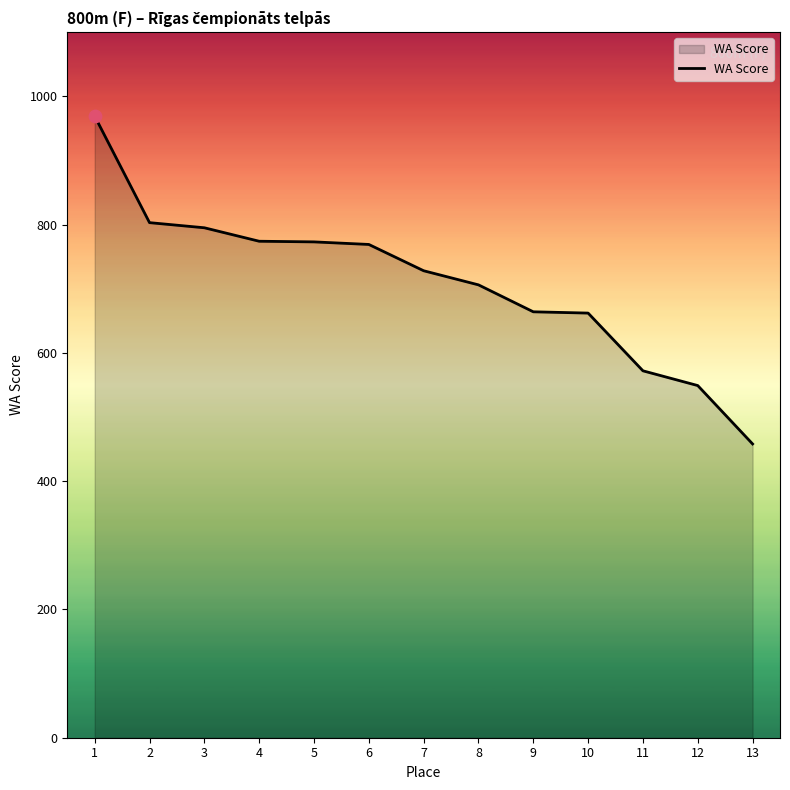

What is the ratio of the value at 9 to the value at 3?

0.8